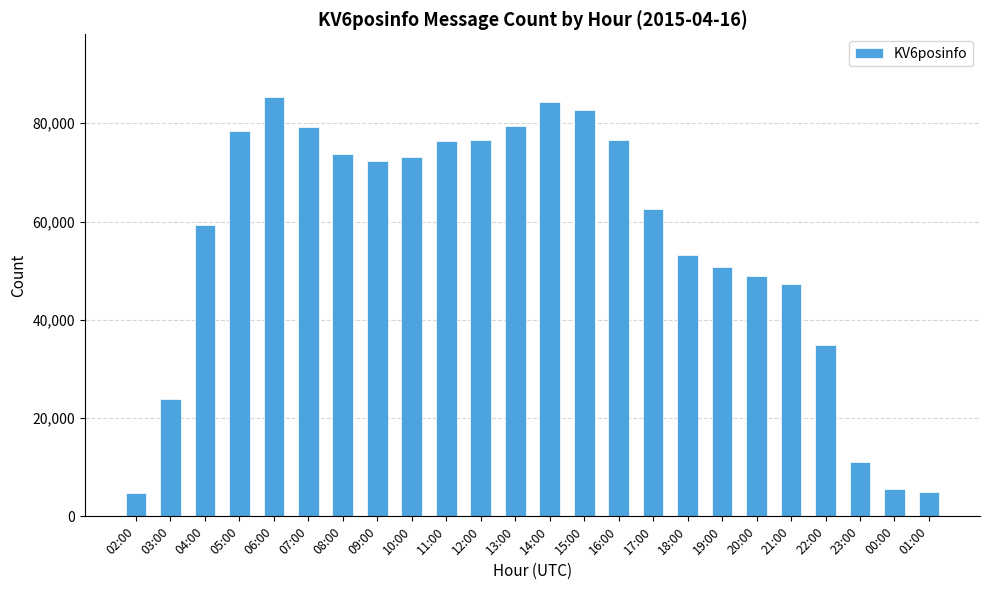

The value at 13:00 is 79490. True or false?

True